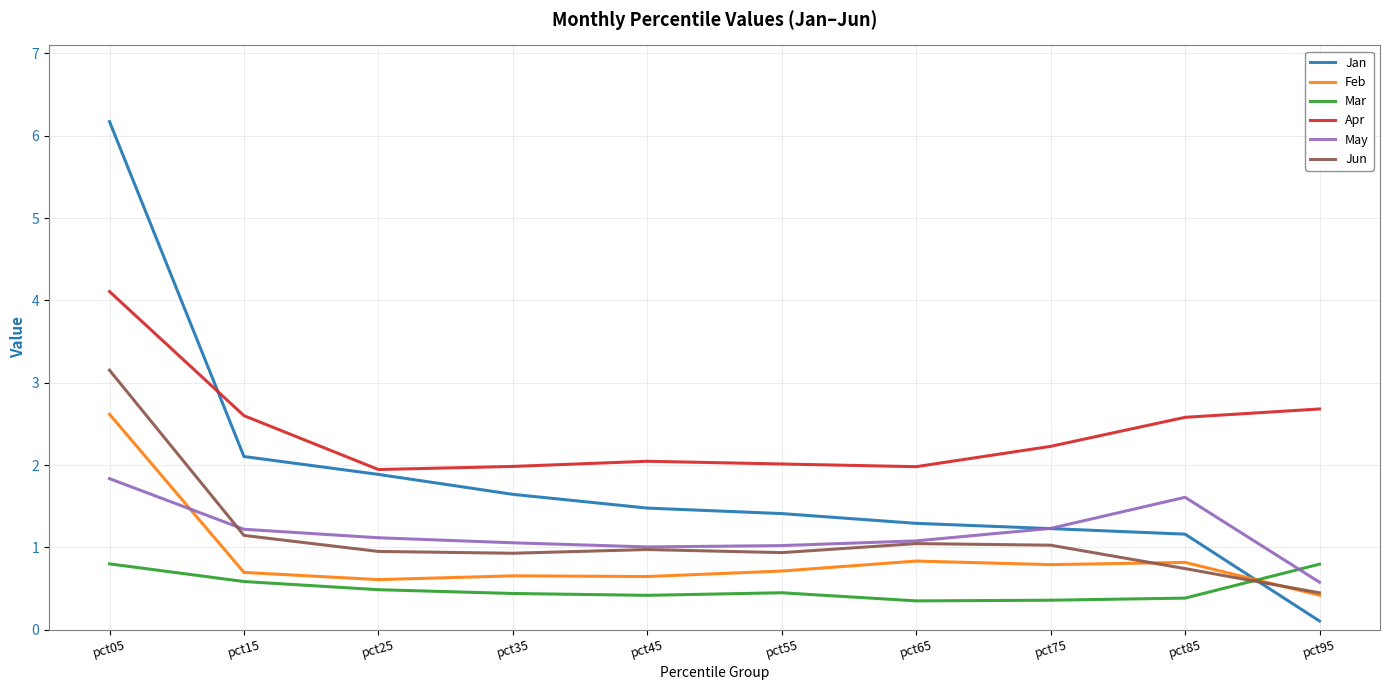

Count the number of categories in the chart.

10